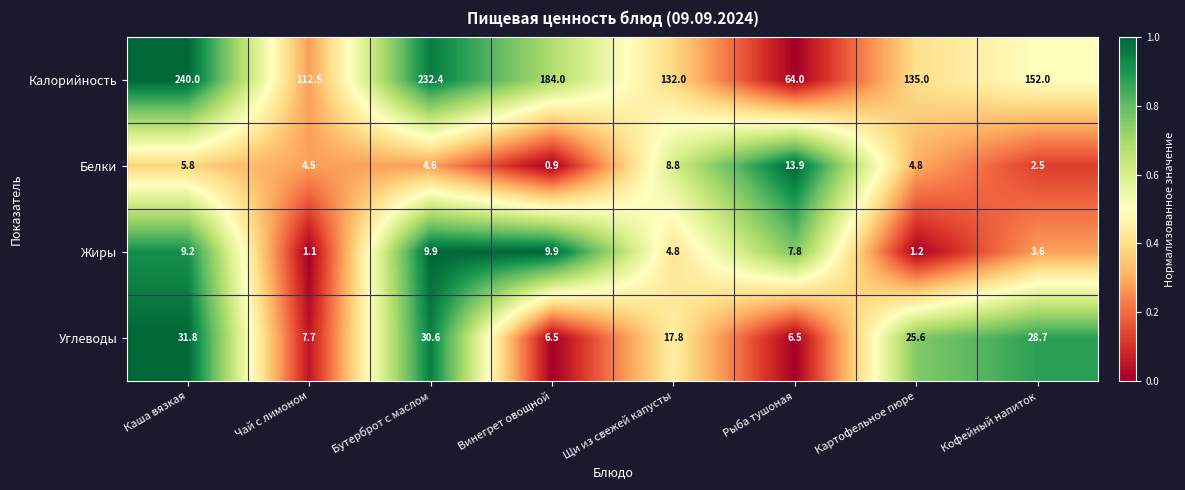

What is the lowest value of the Калорийность series?

64.0